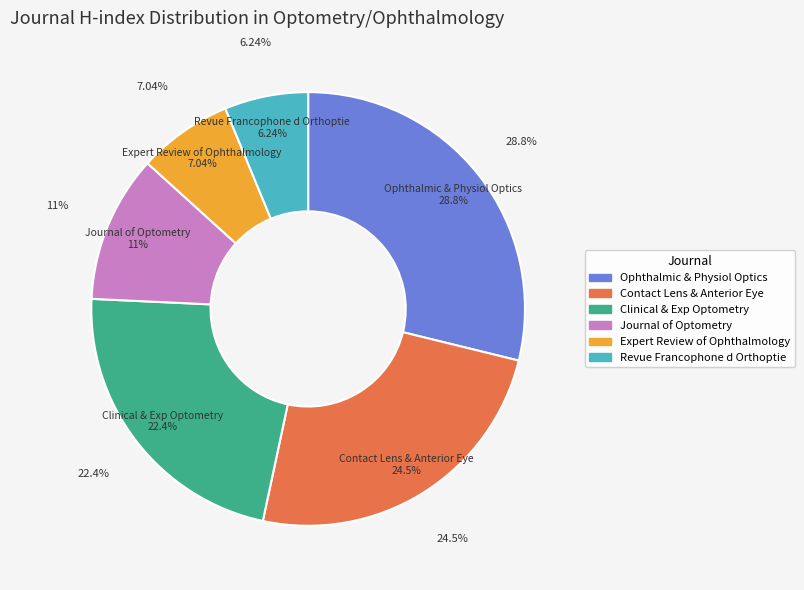

Rank the categories by value from highest to lowest.

Ophthalmic and Physiological Optics, Contact Lens and Anterior Eye, Clinical and Experimental Optometry, Journal of Optometry, Expert Review of Ophthalmology, Revue Francophone d Orthoptie